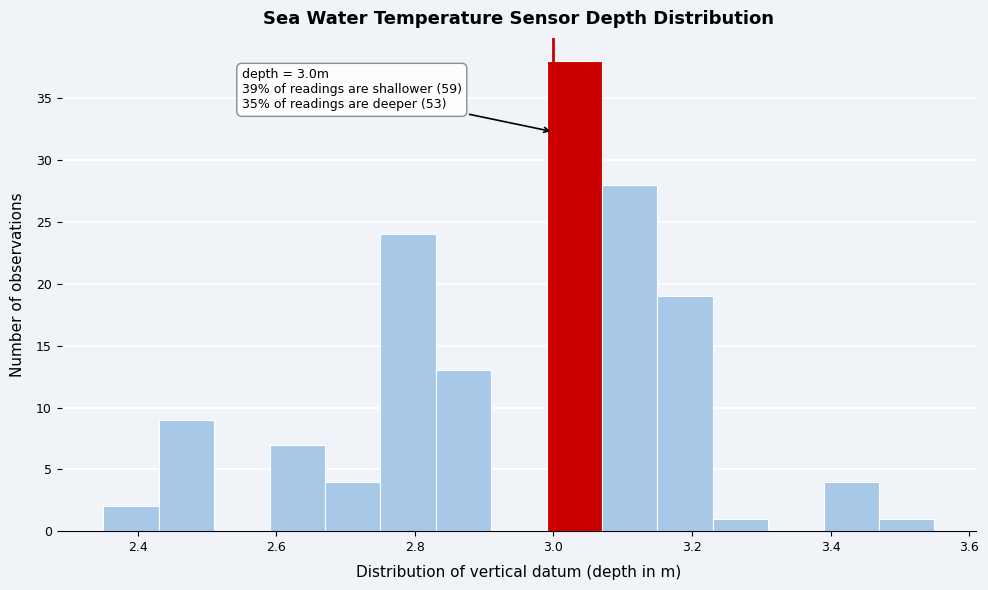

Which range on the x-axis has the tallest bar?

2.99 to 3.07